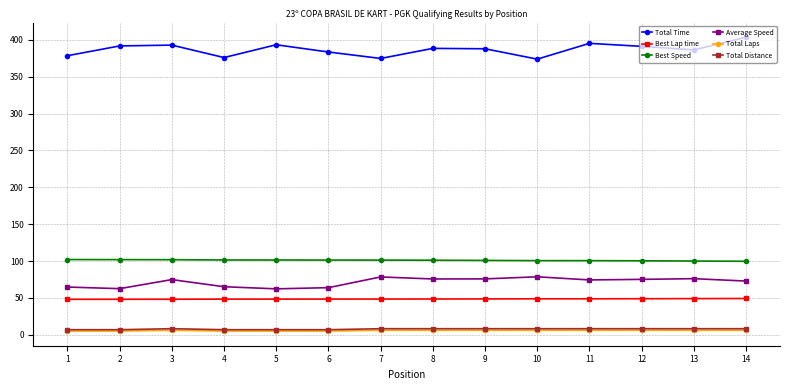

What is the difference between the maximum and minimum values in the Total Laps series?

1.0